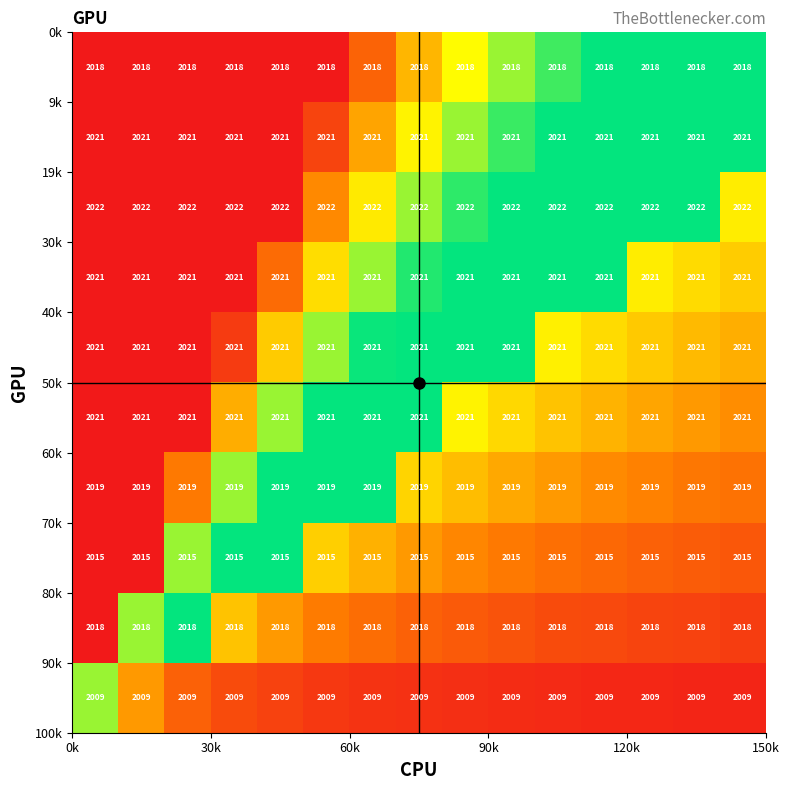

What is the maximum value shown in the chart?

2022